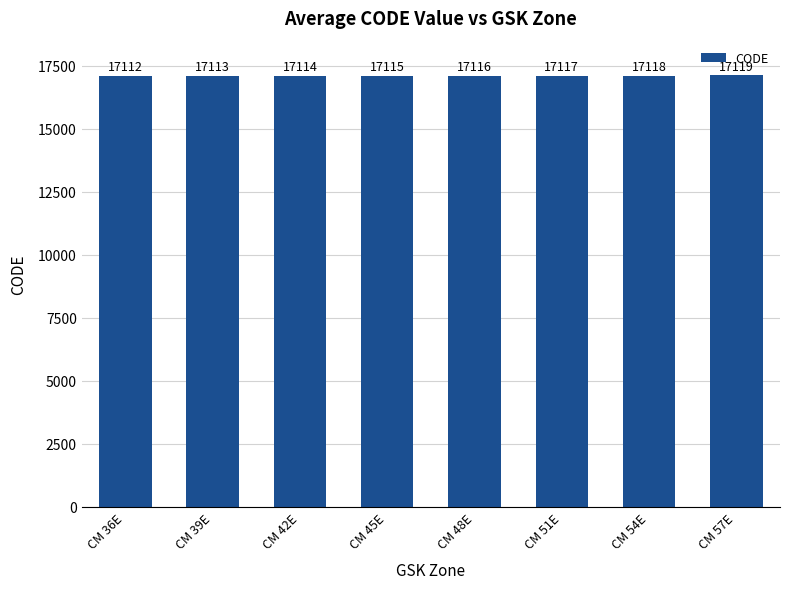

What is the difference between the maximum and minimum values?

7